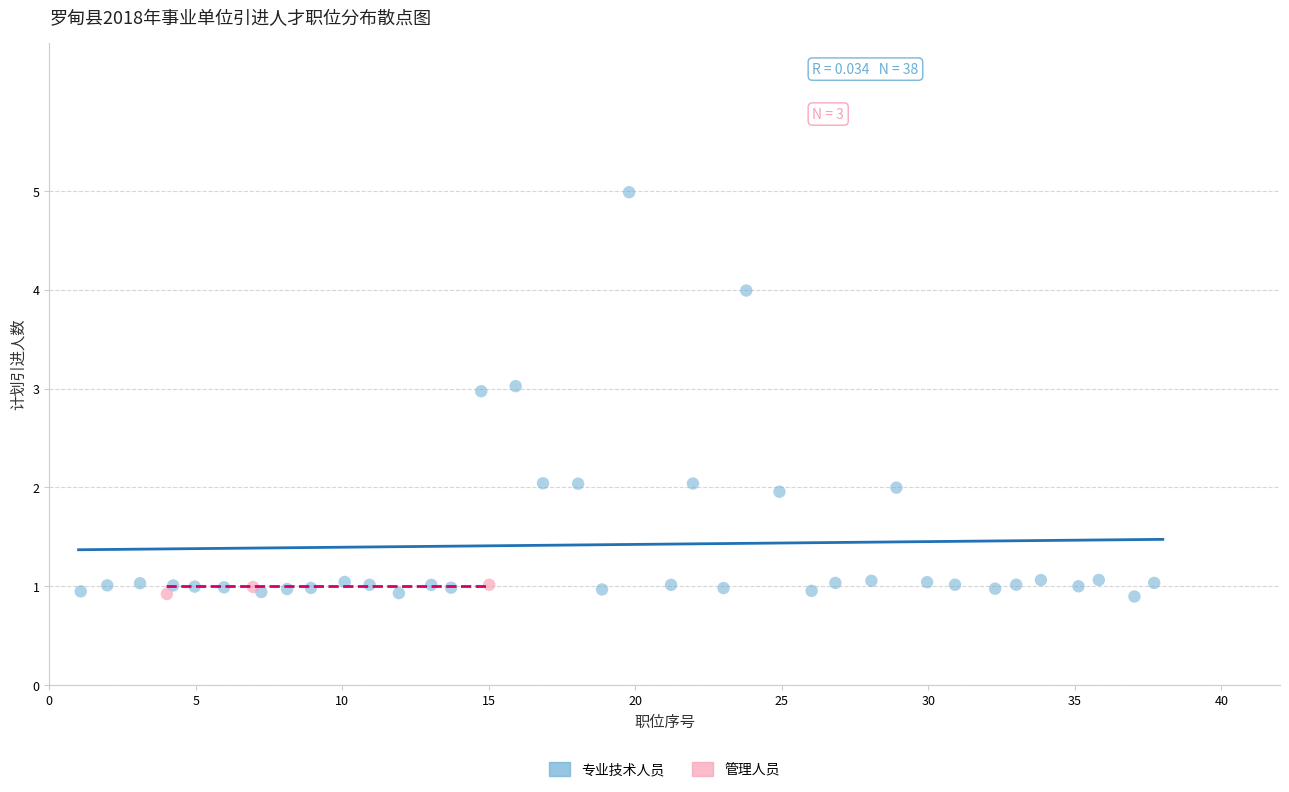

Which series contains the highest Y value?

专业技术人员